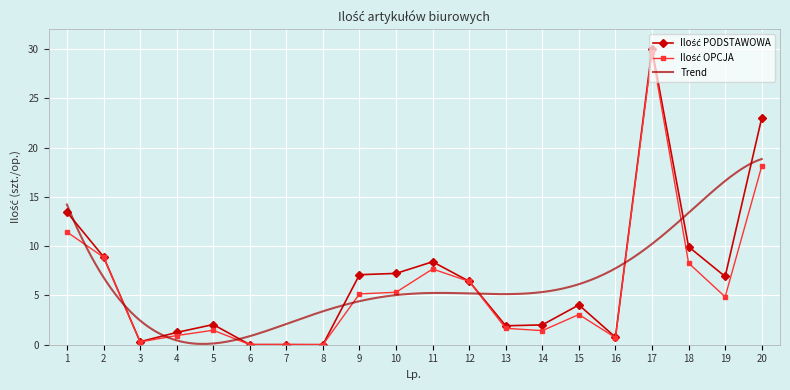

Reading left to right, extract all data points from this chart.

Ilość PODSTAWOWA: 1=13.5	2=8.9	3=0.3	4=1.2	5=2.0	6=0.0	7=0.0	8=0.0	9=7.1	10=7.2	11=8.4	12=6.4	13=1.9	14=2.0	15=4.0	16=0.8	17=30.0	18=9.9	19=6.9	20=23.0
Ilość OPCJA: 1=11.4	2=8.9	3=0.3	4=0.9	5=1.5	6=0.0	7=0.0	8=0.0	9=5.2	10=5.3	11=7.7	12=6.4	13=1.7	14=1.4	15=3.1	16=0.7	17=29.7	18=8.3	19=4.9	20=18.1